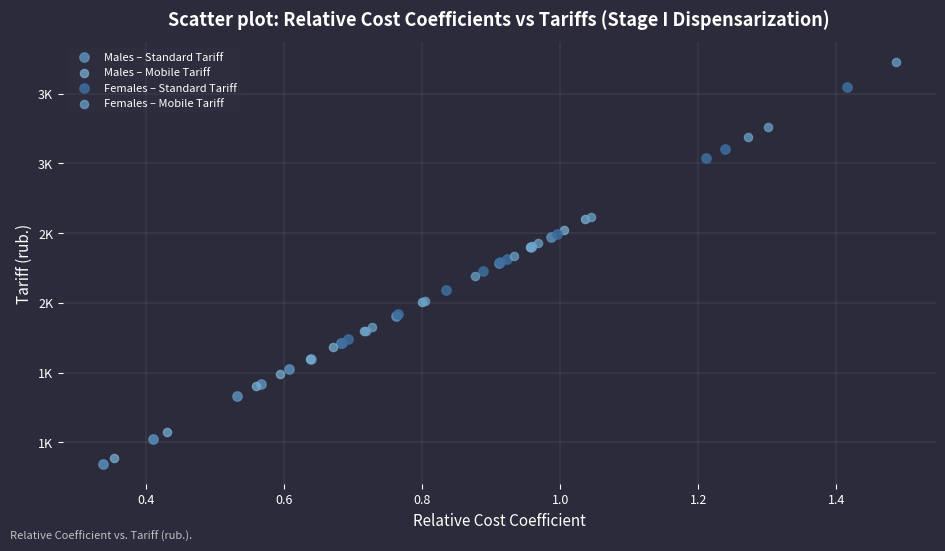

Which series contains the highest Y value?

Females – Mobile Tariff